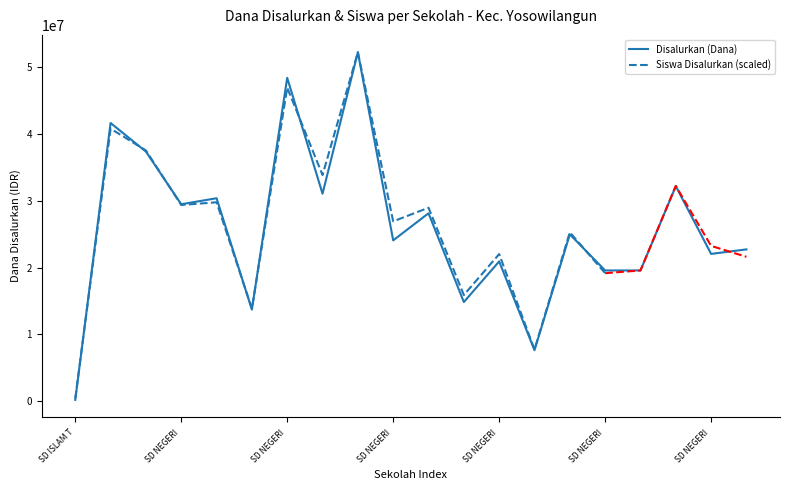

True or false: the data shows 22947957 at SD NEGERI KARANG ANYAR 01.

False